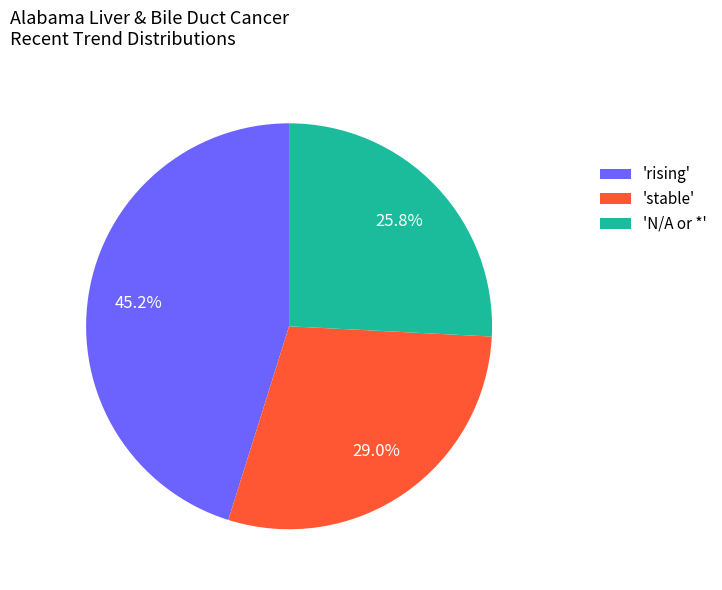

Rank the categories by value from highest to lowest.

'rising', 'stable', 'N/A or *'